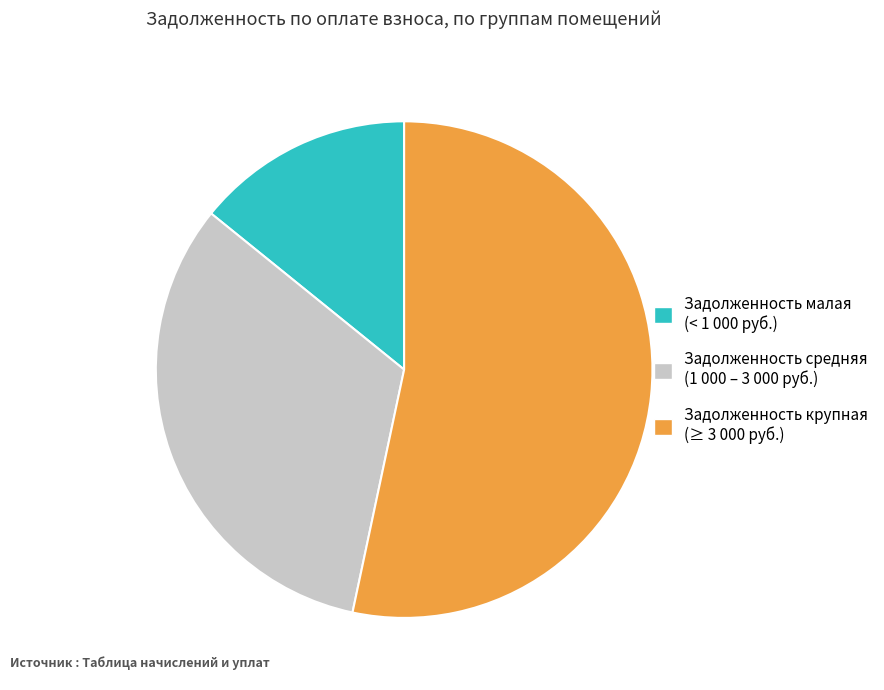

Is there any slice that represents more than half of the pie?

Yes